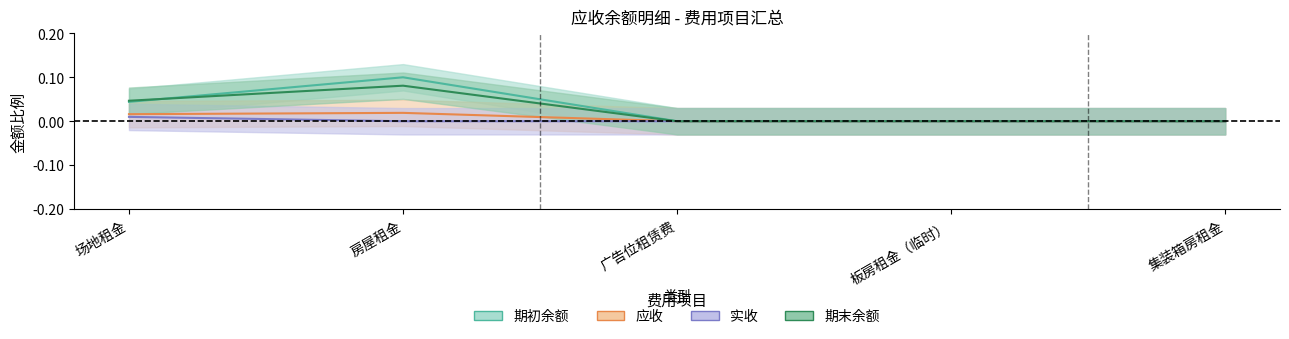

Reading left to right, extract all data points from this chart.

期初余额: 0.0	0.1	0.0	0.0	0.0
应收: 0.0	0.0	0.0	0.0	0.0
实收: 0.0	0.0	0.0	0.0	0.0
期末余额: 0.0	0.1	0.0	0.0	0.0